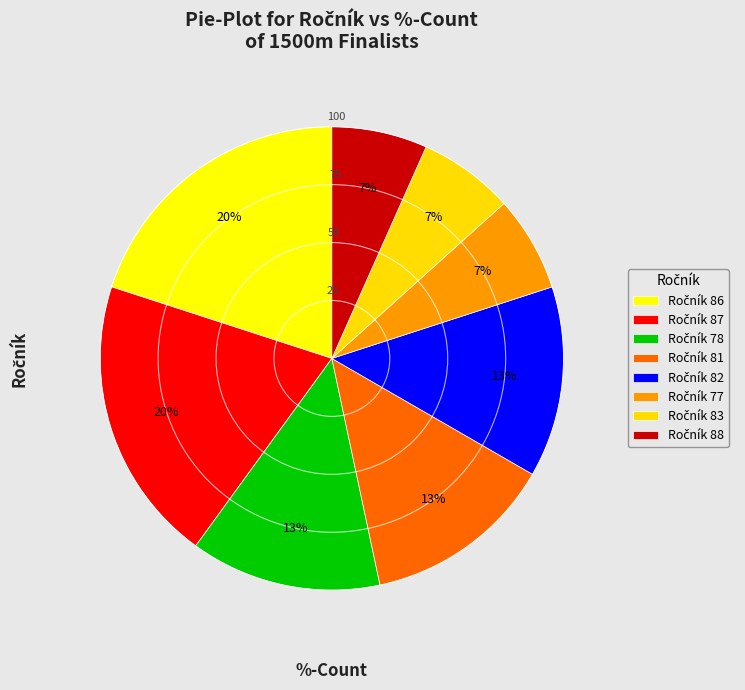

How many slices are in this pie chart?

8